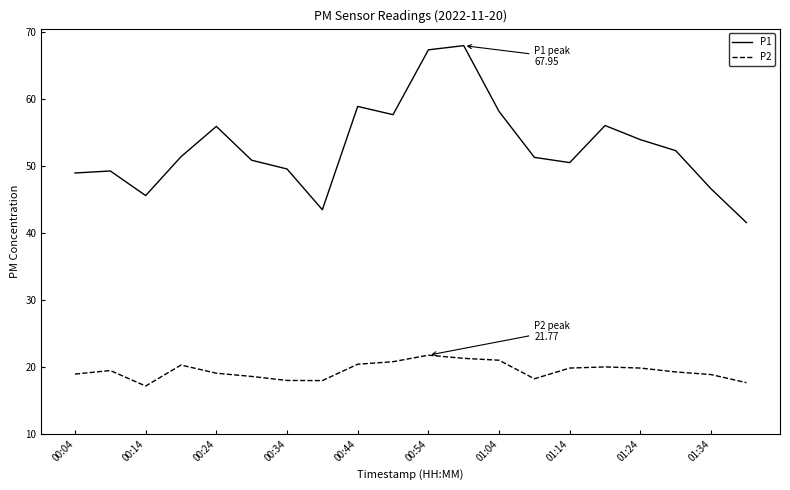

Rank the series by their maximum value, from highest to lowest.

P1, P2